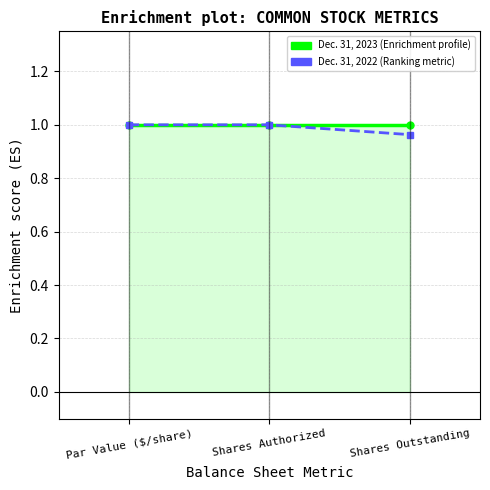

At which category does the chart reach its minimum across all series?

Shares Outstanding